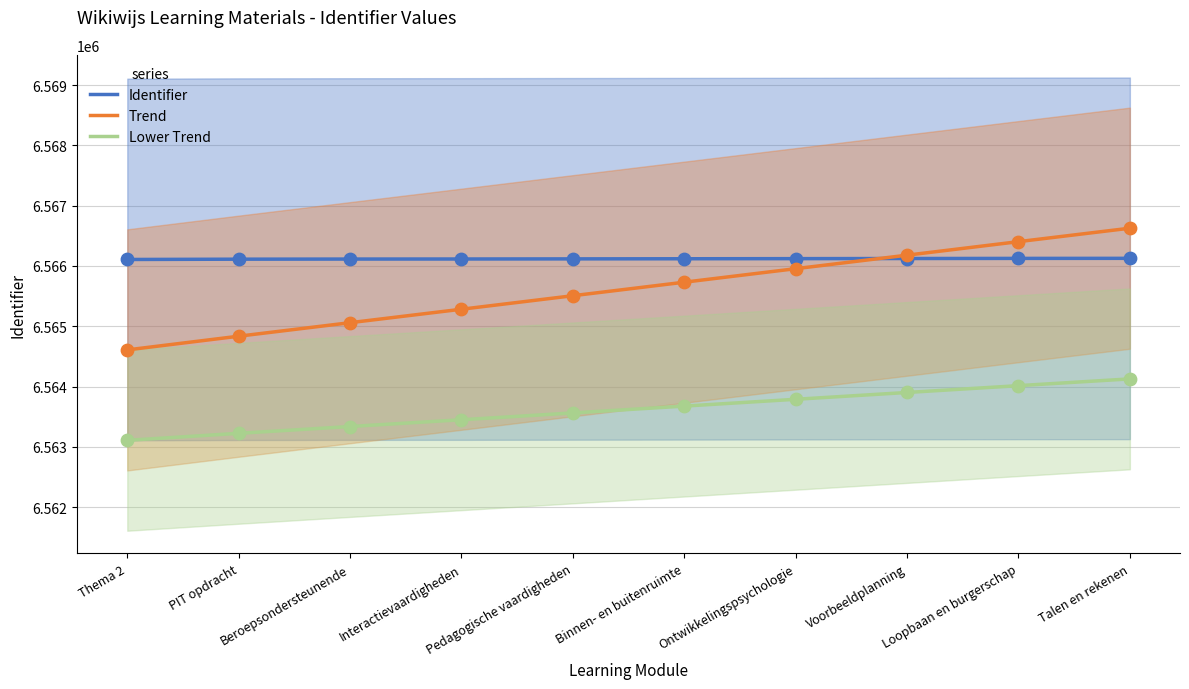

At how many categories does at least one series exceed 6563621?

10